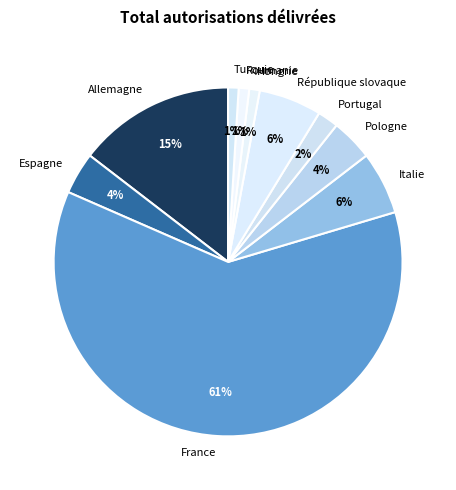

Count the number of slices in the pie.

10